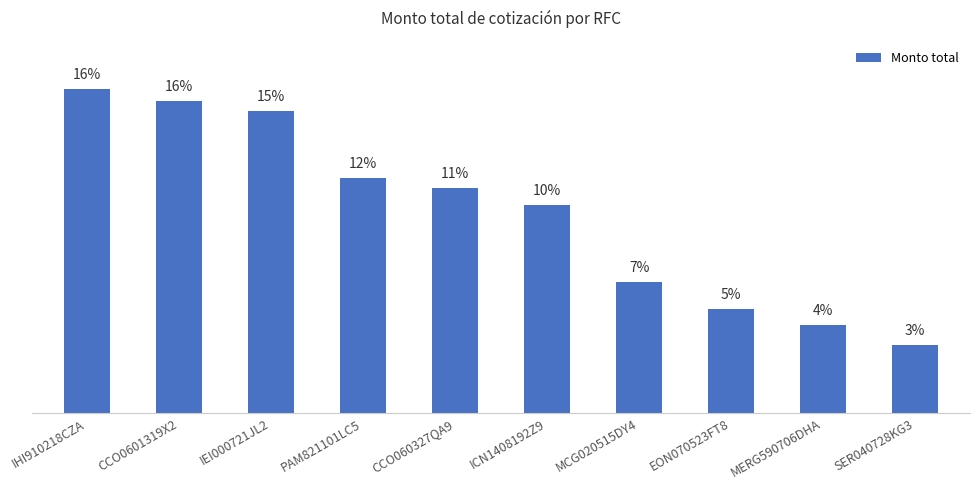

Does the chart contain any negative values?

No